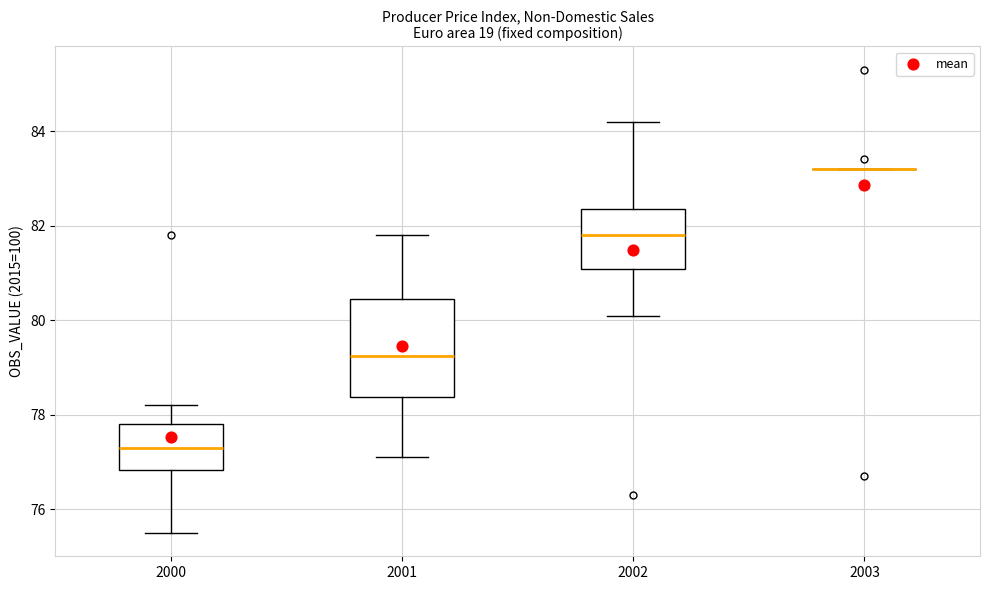

Where is the upper edge of the box at x = 2000 on the y-axis? The values are not printed on the chart, so give them approximately, as read against the axis.

77.8